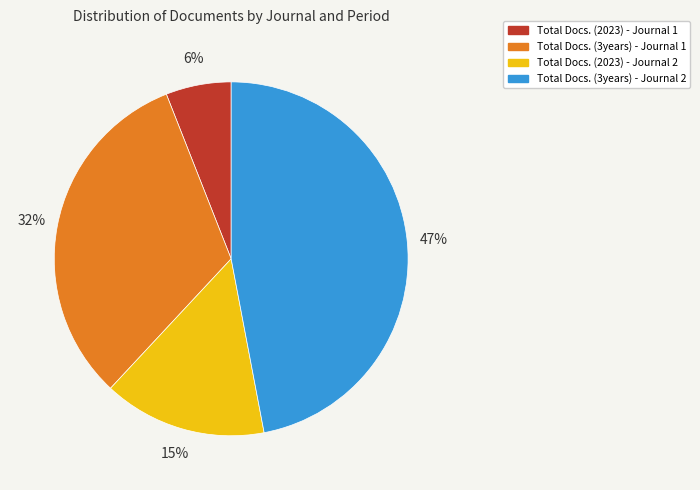

To the nearest percent, what is the difference between the largest and smallest slice percentages?

41%